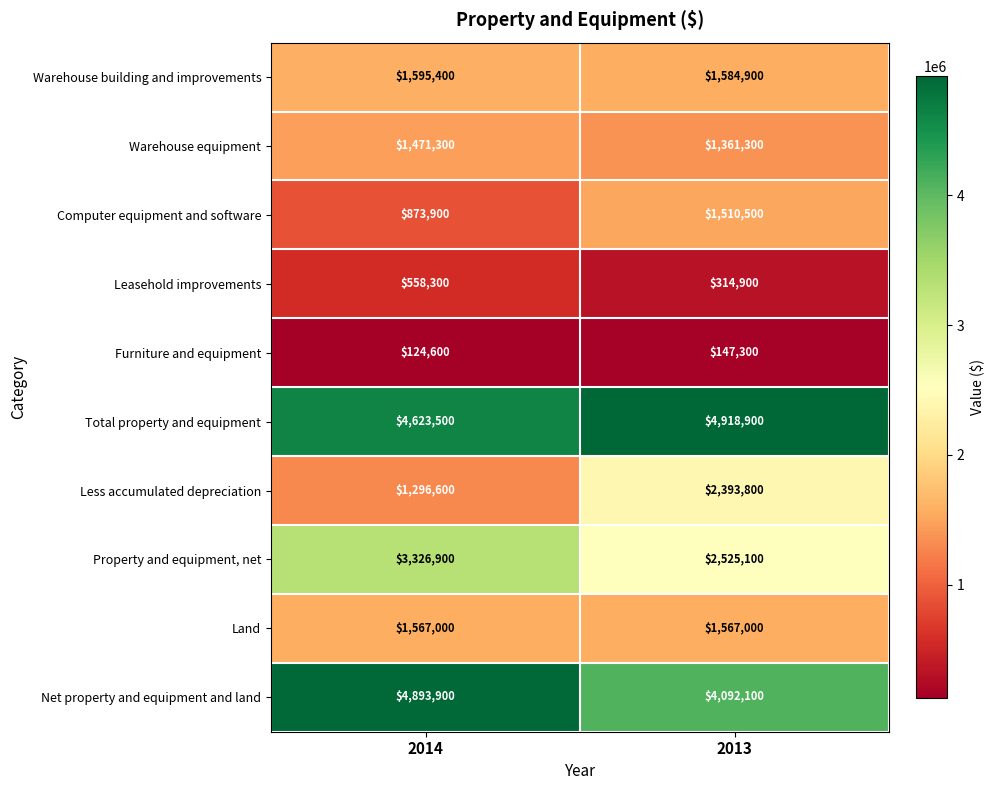

At which label is Less accumulated depreciation closest to 1845200?

2014